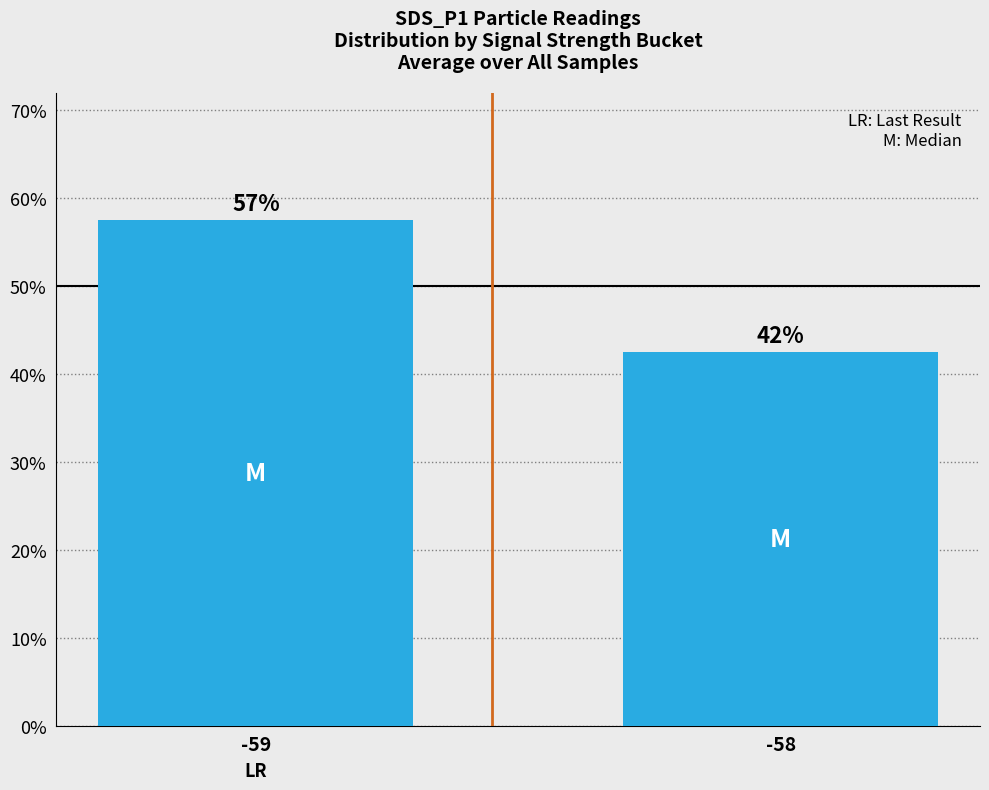

What is the sum of the values at -59 and -58?

1.0